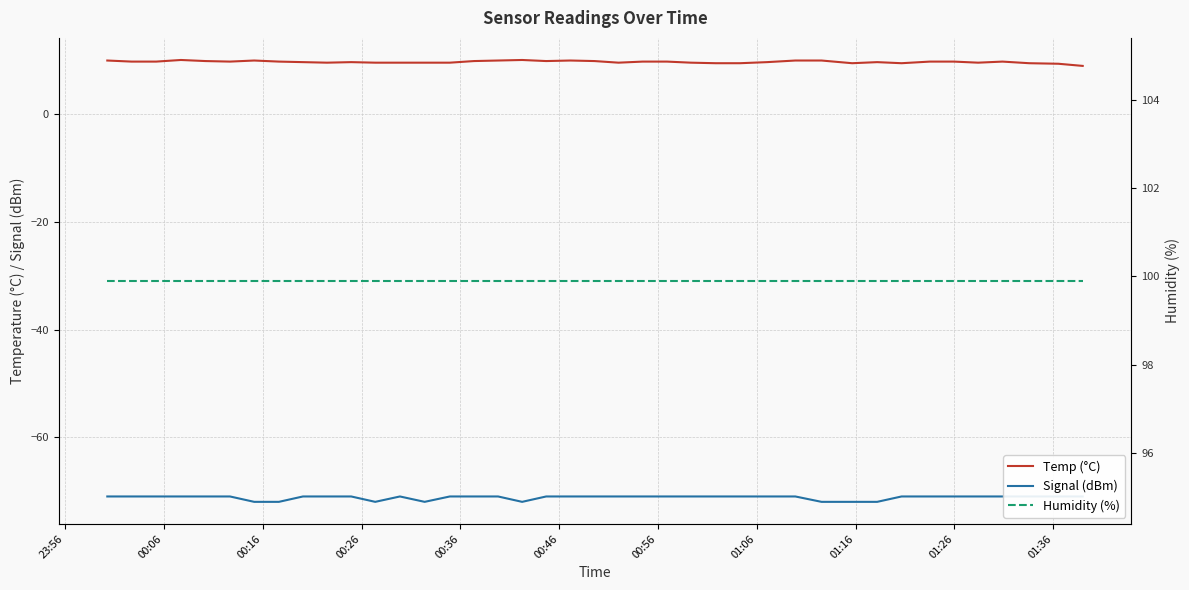

What is the value of the Humidity (%) point at the 35th from the left?

99.9